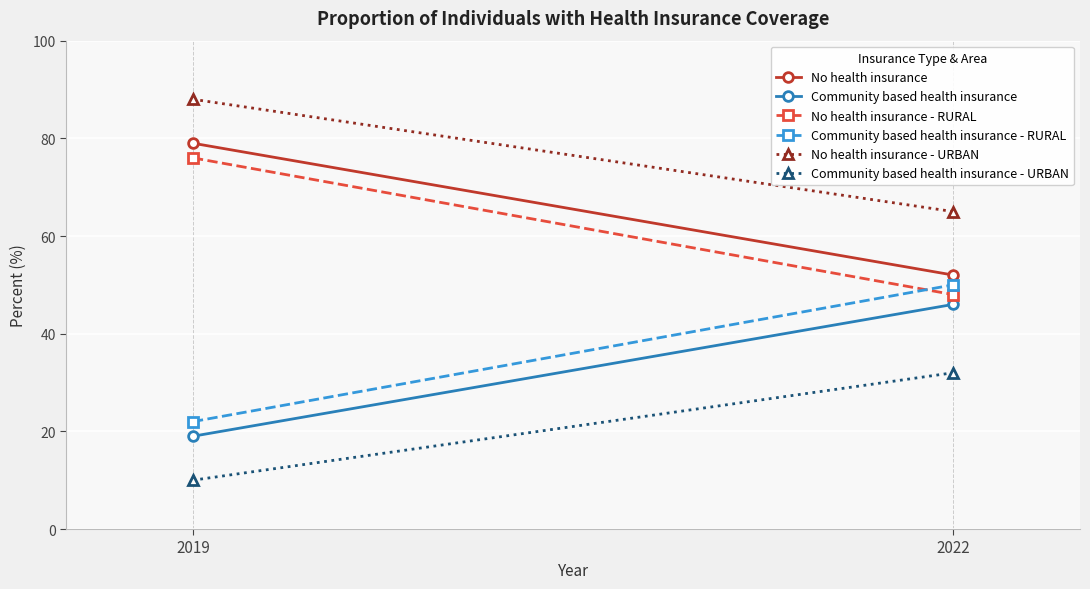

Which series changed the most between 2019 and 2022?

No health insurance - RURAL